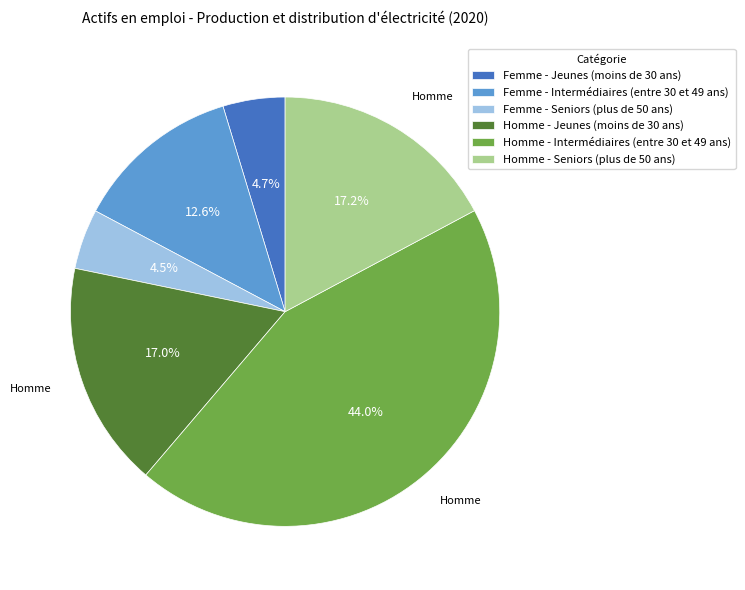

To the nearest percent, what is the combined percentage of Homme - Jeunes (moins de 30 ans) and Homme - Intermédiaires (entre 30 et 49 ans)?

61%